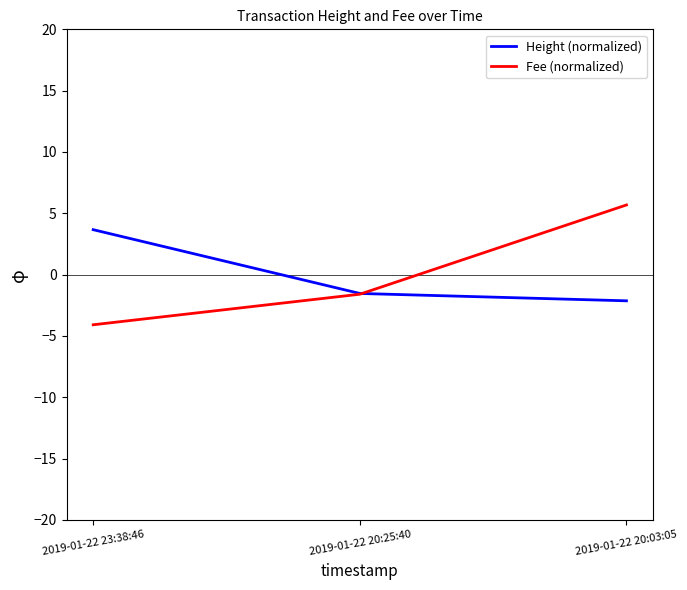

Rank the series by their maximum value, from lowest to highest.

Height (normalized), Fee (normalized)